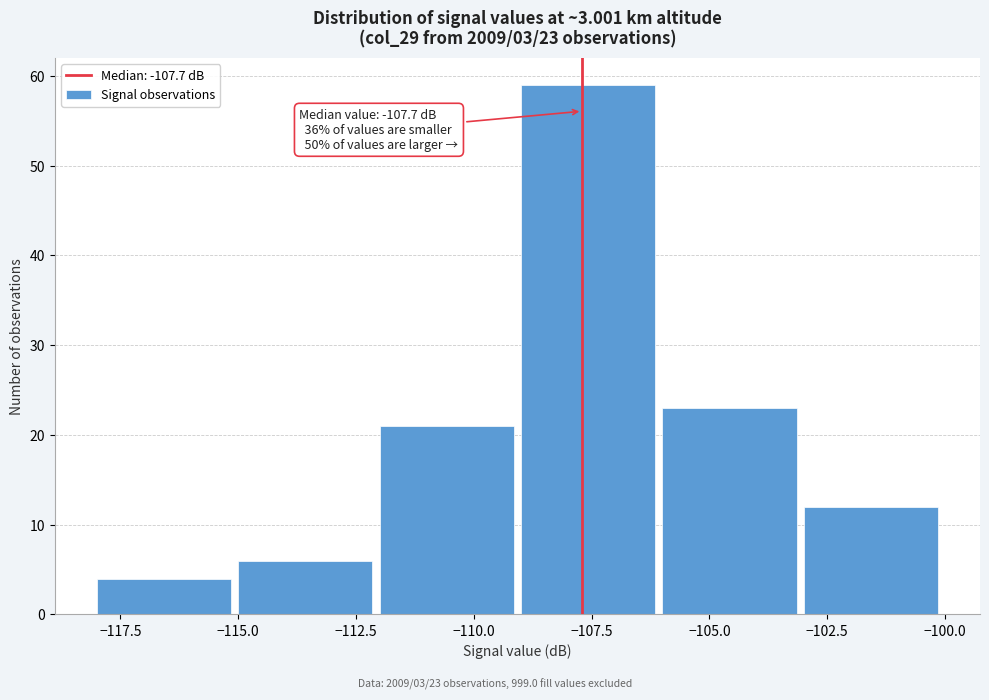

Which range on the x-axis has the tallest bar?

-109 to -106